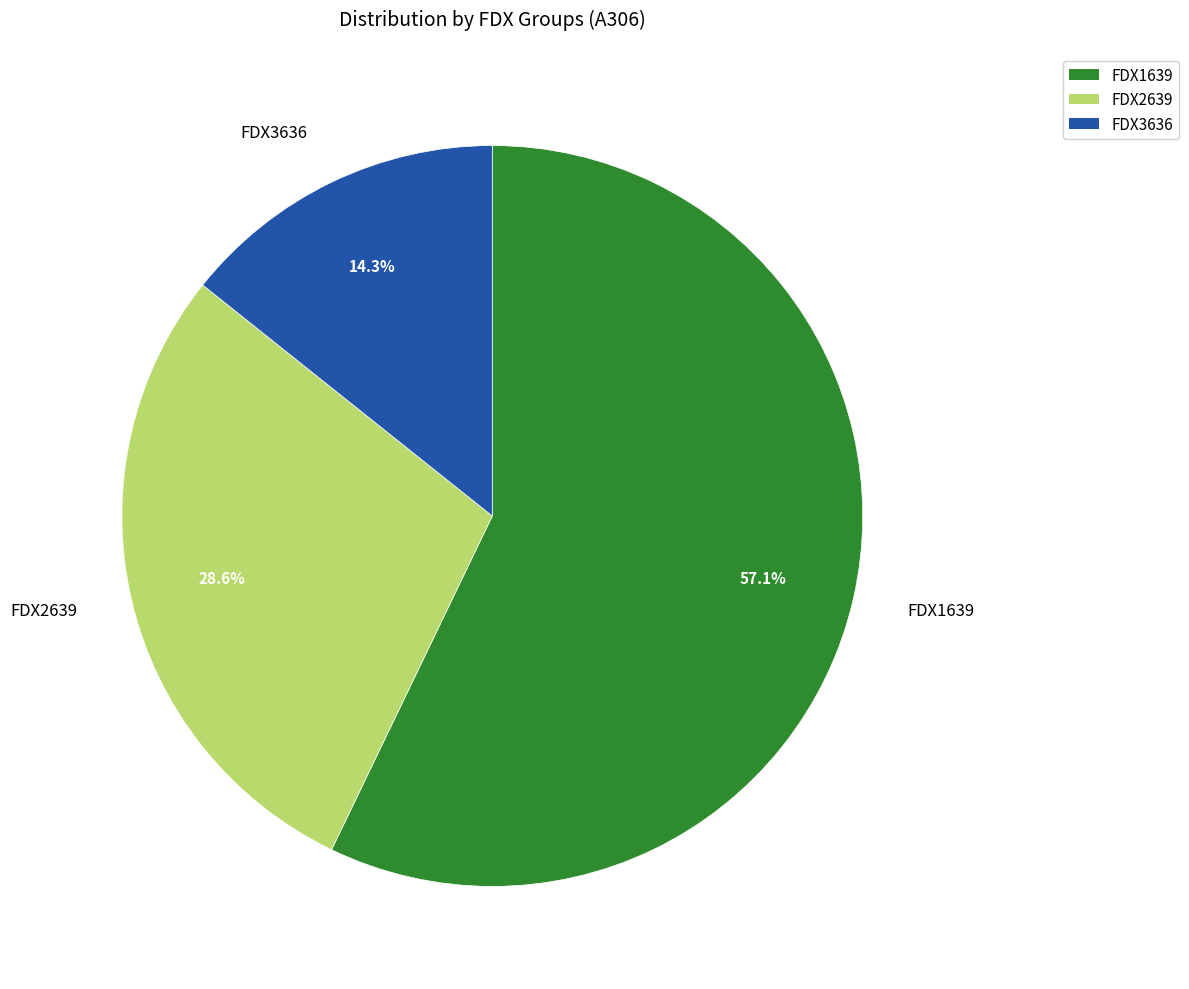

Count the number of slices in the pie.

3